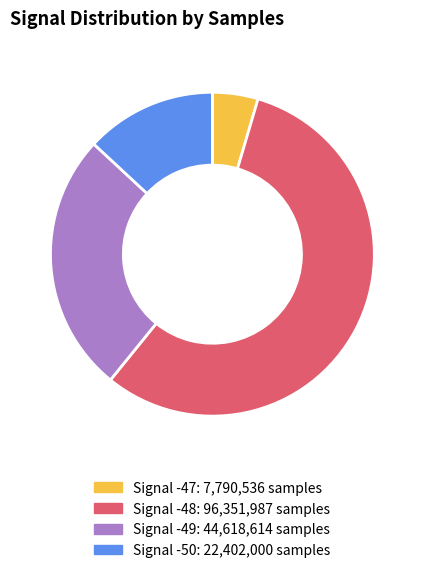

Does any single category account for the majority?

Yes